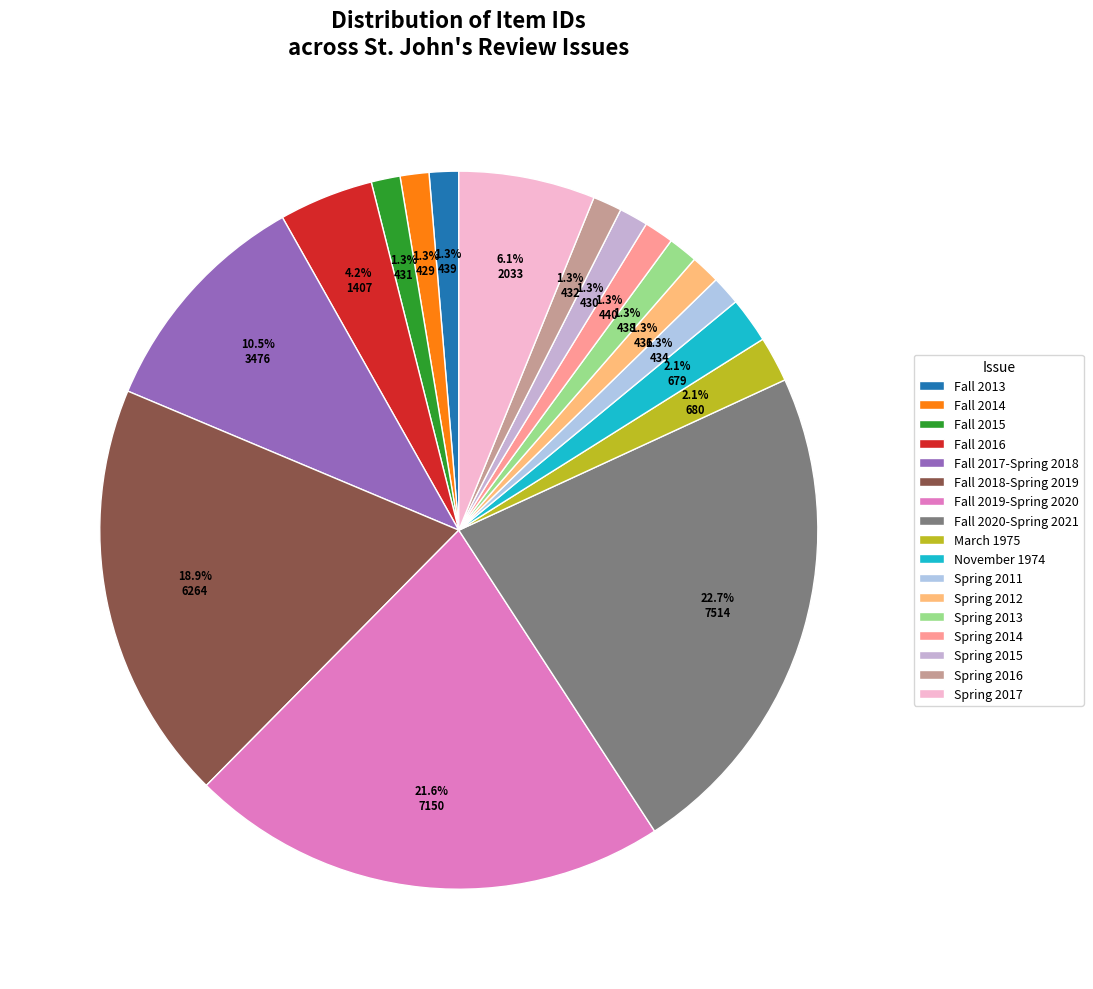

True or false: Fall 2014 accounts for 1% of the total.

True